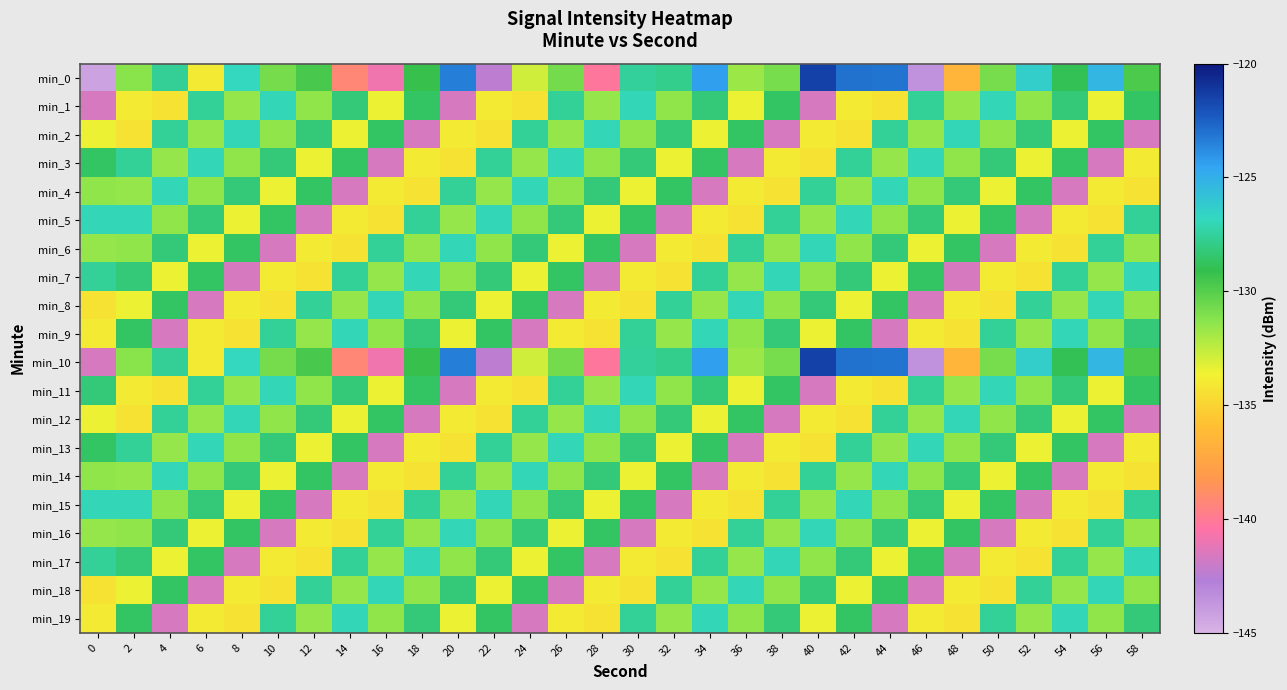

Reading left to right, transcribe all the data shown in this chart.

min_0: 0=-144.3	2=-131.3	4=-127.6	6=-133.9	8=-126.8	10=-130.8	12=-129.7	14=-139.2	16=-140.9	18=-129.2	20=-123.4	22=-142.4	24=-132.8	26=-130.8	28=-140.2	30=-127.5	32=-127.9	34=-124.4	36=-131.7	38=-130.9	40=-121.5	42=-123.0	44=-123.1	46=-143.6	48=-136.5	50=-130.9	52=-126.3	54=-128.9	56=-125.3	58=-129.8
min_1: 0=-141.6	2=-133.9	4=-134.4	6=-127.6	8=-131.6	10=-127.0	12=-131.4	14=-128.2	16=-133.5	18=-128.6	20=-141.6	22=-133.9	24=-134.4	26=-127.6	28=-131.6	30=-127.0	32=-131.4	34=-128.2	36=-133.5	38=-128.6	40=-141.6	42=-133.9	44=-134.4	46=-127.6	48=-131.6	50=-127.0	52=-131.4	54=-128.2	56=-133.5	58=-128.6
min_2: 0=-133.5	2=-134.4	4=-127.6	6=-131.6	8=-127.0	10=-131.4	12=-128.2	14=-133.5	16=-128.6	18=-141.6	20=-133.9	22=-134.4	24=-127.6	26=-131.6	28=-127.0	30=-131.4	32=-128.2	34=-133.5	36=-128.6	38=-141.6	40=-133.9	42=-134.4	44=-127.6	46=-131.6	48=-127.0	50=-131.4	52=-128.2	54=-133.5	56=-128.6	58=-141.6
min_3: 0=-128.6	2=-127.6	4=-131.6	6=-127.0	8=-131.4	10=-128.2	12=-133.5	14=-128.6	16=-141.6	18=-133.9	20=-134.4	22=-127.6	24=-131.6	26=-127.0	28=-131.4	30=-128.2	32=-133.5	34=-128.6	36=-141.6	38=-133.9	40=-134.4	42=-127.6	44=-131.6	46=-127.0	48=-131.4	50=-128.2	52=-133.5	54=-128.6	56=-141.6	58=-133.9
min_4: 0=-131.4	2=-131.6	4=-127.0	6=-131.4	8=-128.2	10=-133.5	12=-128.6	14=-141.6	16=-133.9	18=-134.4	20=-127.6	22=-131.6	24=-127.0	26=-131.4	28=-128.2	30=-133.5	32=-128.6	34=-141.6	36=-133.9	38=-134.4	40=-127.6	42=-131.6	44=-127.0	46=-131.4	48=-128.2	50=-133.5	52=-128.6	54=-141.6	56=-133.9	58=-134.4
min_5: 0=-127.0	2=-127.0	4=-131.4	6=-128.2	8=-133.5	10=-128.6	12=-141.6	14=-133.9	16=-134.4	18=-127.6	20=-131.6	22=-127.0	24=-131.4	26=-128.2	28=-133.5	30=-128.6	32=-141.6	34=-133.9	36=-134.4	38=-127.6	40=-131.6	42=-127.0	44=-131.4	46=-128.2	48=-133.5	50=-128.6	52=-141.6	54=-133.9	56=-134.4	58=-127.6
min_6: 0=-131.6	2=-131.4	4=-128.2	6=-133.5	8=-128.6	10=-141.6	12=-133.9	14=-134.4	16=-127.6	18=-131.6	20=-127.0	22=-131.4	24=-128.2	26=-133.5	28=-128.6	30=-141.6	32=-133.9	34=-134.4	36=-127.6	38=-131.6	40=-127.0	42=-131.4	44=-128.2	46=-133.5	48=-128.6	50=-141.6	52=-133.9	54=-134.4	56=-127.6	58=-131.6
min_7: 0=-127.6	2=-128.2	4=-133.5	6=-128.6	8=-141.6	10=-133.9	12=-134.4	14=-127.6	16=-131.6	18=-127.0	20=-131.4	22=-128.2	24=-133.5	26=-128.6	28=-141.6	30=-133.9	32=-134.4	34=-127.6	36=-131.6	38=-127.0	40=-131.4	42=-128.2	44=-133.5	46=-128.6	48=-141.6	50=-133.9	52=-134.4	54=-127.6	56=-131.6	58=-127.0
min_8: 0=-134.4	2=-133.5	4=-128.6	6=-141.6	8=-133.9	10=-134.4	12=-127.6	14=-131.6	16=-127.0	18=-131.4	20=-128.2	22=-133.5	24=-128.6	26=-141.6	28=-133.9	30=-134.4	32=-127.6	34=-131.6	36=-127.0	38=-131.4	40=-128.2	42=-133.5	44=-128.6	46=-141.6	48=-133.9	50=-134.4	52=-127.6	54=-131.6	56=-127.0	58=-131.4
min_9: 0=-133.9	2=-128.6	4=-141.6	6=-133.9	8=-134.4	10=-127.6	12=-131.6	14=-127.0	16=-131.4	18=-128.2	20=-133.5	22=-128.6	24=-141.6	26=-133.9	28=-134.4	30=-127.6	32=-131.6	34=-127.0	36=-131.4	38=-128.2	40=-133.5	42=-128.6	44=-141.6	46=-133.9	48=-134.4	50=-127.6	52=-131.6	54=-127.0	56=-131.4	58=-128.2
min_10: 0=-141.6	2=-131.3	4=-127.6	6=-133.9	8=-126.8	10=-130.8	12=-129.7	14=-139.2	16=-140.9	18=-129.2	20=-123.4	22=-142.4	24=-132.8	26=-130.8	28=-140.2	30=-127.5	32=-127.9	34=-124.4	36=-131.7	38=-130.9	40=-121.5	42=-123.0	44=-123.1	46=-143.6	48=-136.5	50=-130.9	52=-126.3	54=-128.9	56=-125.3	58=-129.8
min_11: 0=-128.2	2=-133.9	4=-134.4	6=-127.6	8=-131.6	10=-127.0	12=-131.4	14=-128.2	16=-133.5	18=-128.6	20=-141.6	22=-133.9	24=-134.4	26=-127.6	28=-131.6	30=-127.0	32=-131.4	34=-128.2	36=-133.5	38=-128.6	40=-141.6	42=-133.9	44=-134.4	46=-127.6	48=-131.6	50=-127.0	52=-131.4	54=-128.2	56=-133.5	58=-128.6
min_12: 0=-133.5	2=-134.4	4=-127.6	6=-131.6	8=-127.0	10=-131.4	12=-128.2	14=-133.5	16=-128.6	18=-141.6	20=-133.9	22=-134.4	24=-127.6	26=-131.6	28=-127.0	30=-131.4	32=-128.2	34=-133.5	36=-128.6	38=-141.6	40=-133.9	42=-134.4	44=-127.6	46=-131.6	48=-127.0	50=-131.4	52=-128.2	54=-133.5	56=-128.6	58=-141.6
min_13: 0=-128.6	2=-127.6	4=-131.6	6=-127.0	8=-131.4	10=-128.2	12=-133.5	14=-128.6	16=-141.6	18=-133.9	20=-134.4	22=-127.6	24=-131.6	26=-127.0	28=-131.4	30=-128.2	32=-133.5	34=-128.6	36=-141.6	38=-133.9	40=-134.4	42=-127.6	44=-131.6	46=-127.0	48=-131.4	50=-128.2	52=-133.5	54=-128.6	56=-141.6	58=-133.9
min_14: 0=-131.4	2=-131.6	4=-127.0	6=-131.4	8=-128.2	10=-133.5	12=-128.6	14=-141.6	16=-133.9	18=-134.4	20=-127.6	22=-131.6	24=-127.0	26=-131.4	28=-128.2	30=-133.5	32=-128.6	34=-141.6	36=-133.9	38=-134.4	40=-127.6	42=-131.6	44=-127.0	46=-131.4	48=-128.2	50=-133.5	52=-128.6	54=-141.6	56=-133.9	58=-134.4
min_15: 0=-127.0	2=-127.0	4=-131.4	6=-128.2	8=-133.5	10=-128.6	12=-141.6	14=-133.9	16=-134.4	18=-127.6	20=-131.6	22=-127.0	24=-131.4	26=-128.2	28=-133.5	30=-128.6	32=-141.6	34=-133.9	36=-134.4	38=-127.6	40=-131.6	42=-127.0	44=-131.4	46=-128.2	48=-133.5	50=-128.6	52=-141.6	54=-133.9	56=-134.4	58=-127.6
min_16: 0=-131.6	2=-131.4	4=-128.2	6=-133.5	8=-128.6	10=-141.6	12=-133.9	14=-134.4	16=-127.6	18=-131.6	20=-127.0	22=-131.4	24=-128.2	26=-133.5	28=-128.6	30=-141.6	32=-133.9	34=-134.4	36=-127.6	38=-131.6	40=-127.0	42=-131.4	44=-128.2	46=-133.5	48=-128.6	50=-141.6	52=-133.9	54=-134.4	56=-127.6	58=-131.6
min_17: 0=-127.6	2=-128.2	4=-133.5	6=-128.6	8=-141.6	10=-133.9	12=-134.4	14=-127.6	16=-131.6	18=-127.0	20=-131.4	22=-128.2	24=-133.5	26=-128.6	28=-141.6	30=-133.9	32=-134.4	34=-127.6	36=-131.6	38=-127.0	40=-131.4	42=-128.2	44=-133.5	46=-128.6	48=-141.6	50=-133.9	52=-134.4	54=-127.6	56=-131.6	58=-127.0
min_18: 0=-134.4	2=-133.5	4=-128.6	6=-141.6	8=-133.9	10=-134.4	12=-127.6	14=-131.6	16=-127.0	18=-131.4	20=-128.2	22=-133.5	24=-128.6	26=-141.6	28=-133.9	30=-134.4	32=-127.6	34=-131.6	36=-127.0	38=-131.4	40=-128.2	42=-133.5	44=-128.6	46=-141.6	48=-133.9	50=-134.4	52=-127.6	54=-131.6	56=-127.0	58=-131.4
min_19: 0=-133.9	2=-128.6	4=-141.6	6=-133.9	8=-134.4	10=-127.6	12=-131.6	14=-127.0	16=-131.4	18=-128.2	20=-133.5	22=-128.6	24=-141.6	26=-133.9	28=-134.4	30=-127.6	32=-131.6	34=-127.0	36=-131.4	38=-128.2	40=-133.5	42=-128.6	44=-141.6	46=-133.9	48=-134.4	50=-127.6	52=-131.6	54=-127.0	56=-131.4	58=-128.2